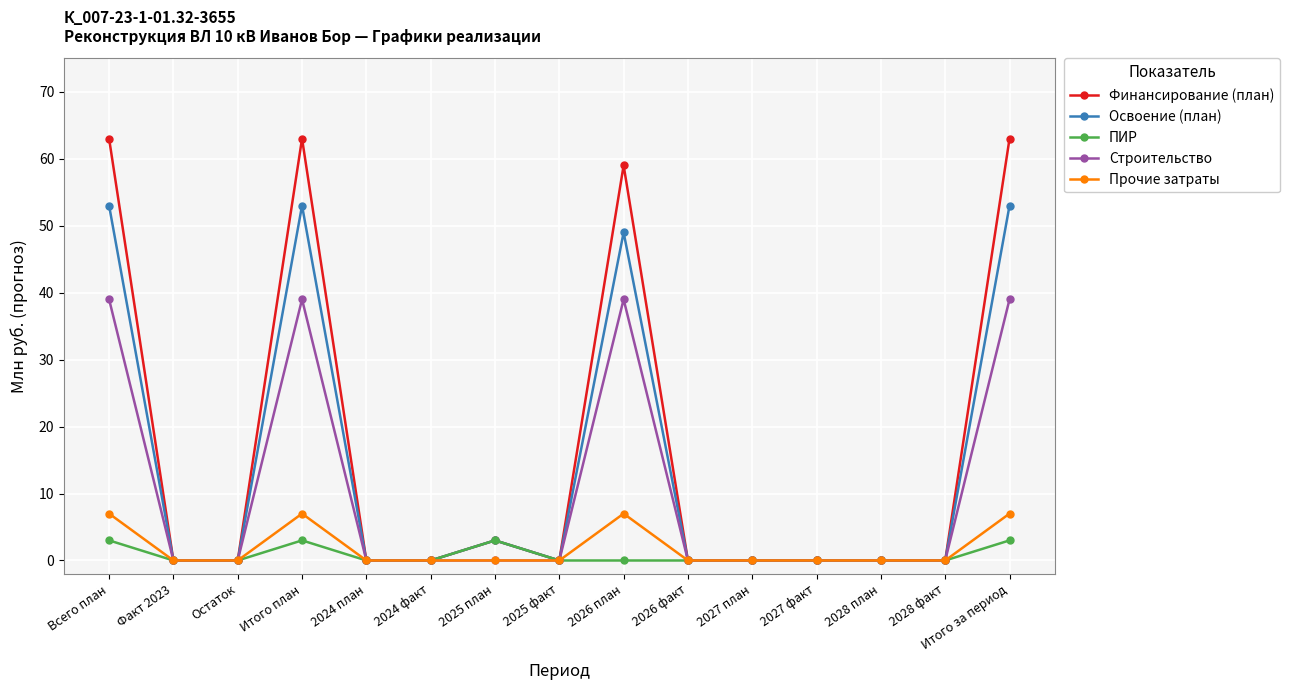

Which series has the largest total across all categories?

Финансирование (план)